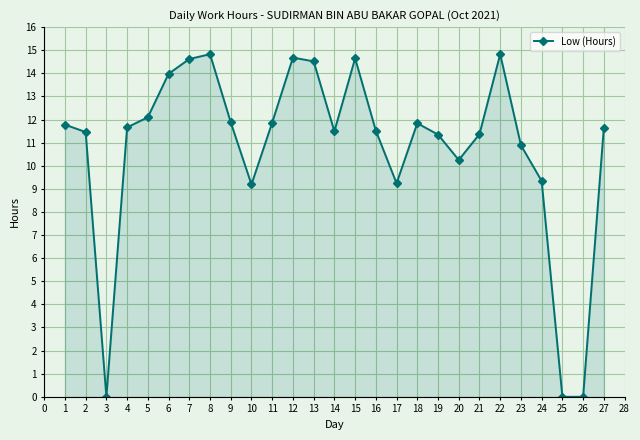

Where is the first local maximum?

8